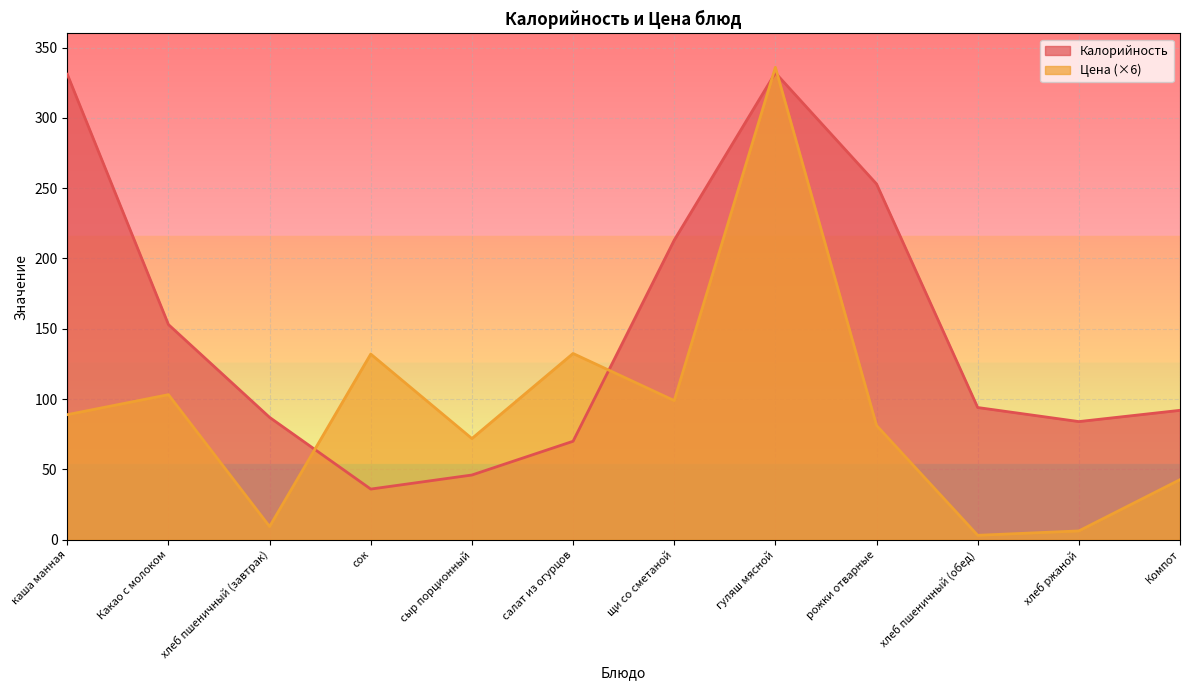

Rank the series by their maximum value, from lowest to highest.

Калорийность, Цена (×6)